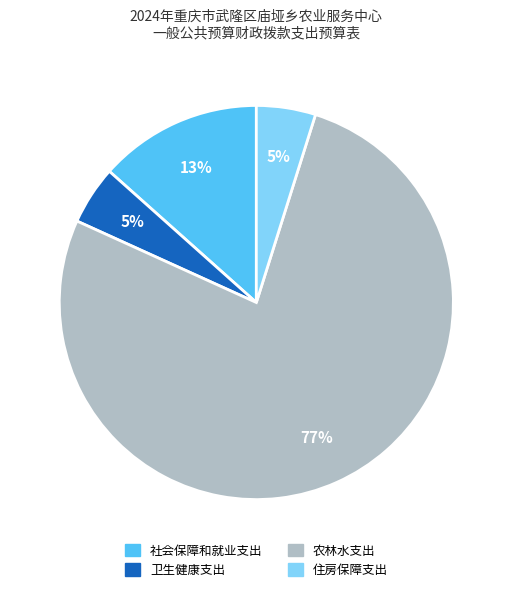

Which has a higher value, 社会保障和就业支出 or 农林水支出?

农林水支出